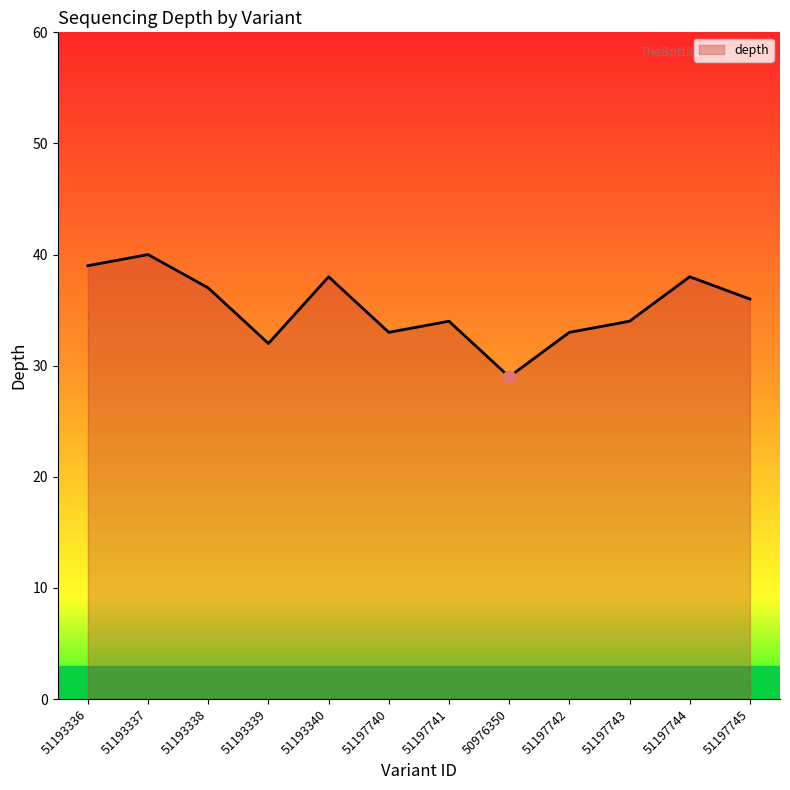

What is the ratio of the value at 51193340 to the value at 51193336?

1.0